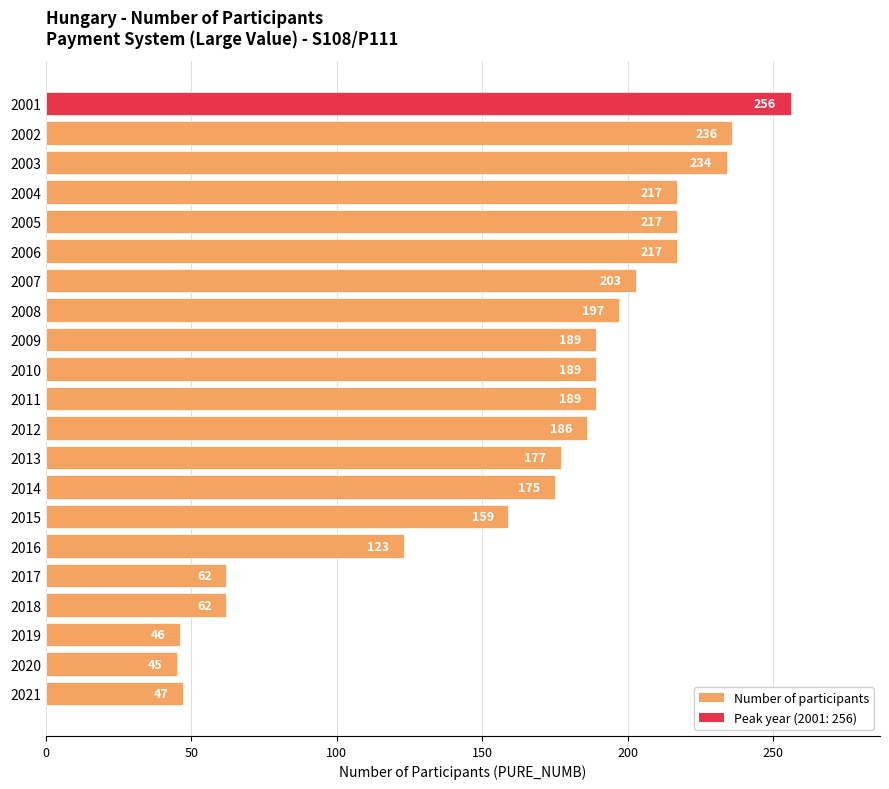

Does the chart contain stacked bars?

No